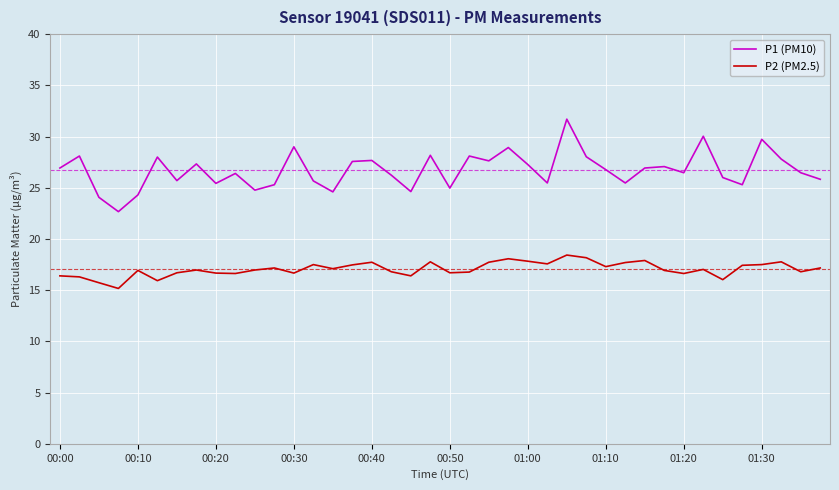

Rank the series by their average value, from highest to lowest.

P1 (PM10), P2 (PM2.5)